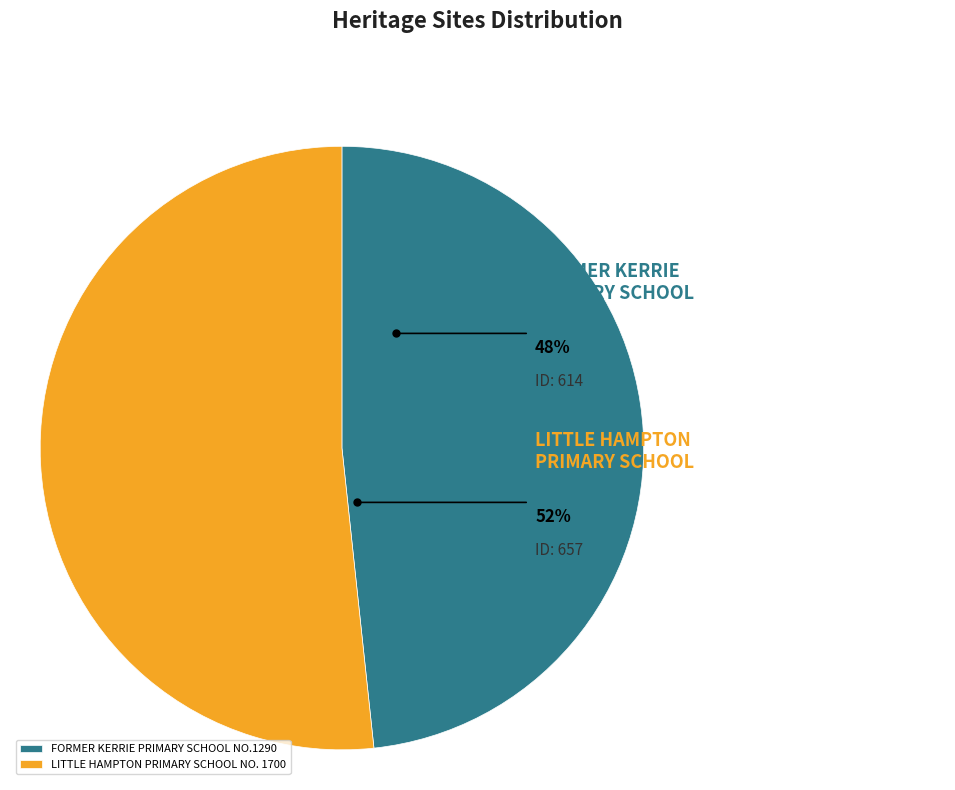

To the nearest percent, what is the average slice percentage?

50%